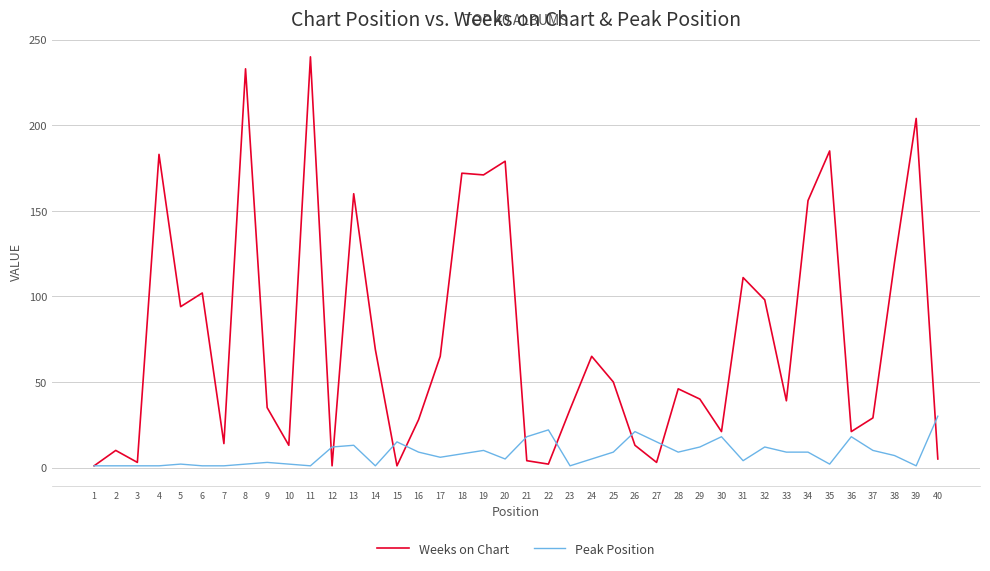

Which series has the largest range (max minus min)?

Weeks on Chart